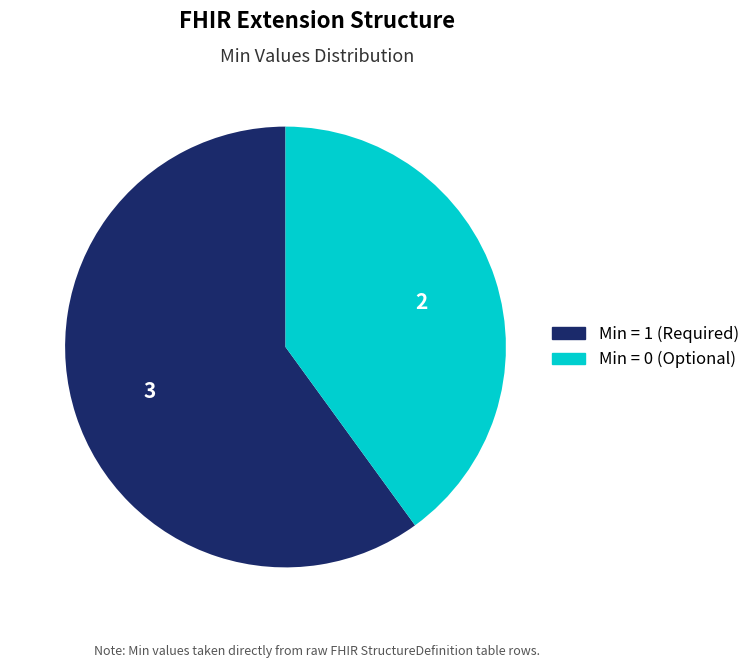

Is there any slice that represents more than half of the pie?

Yes